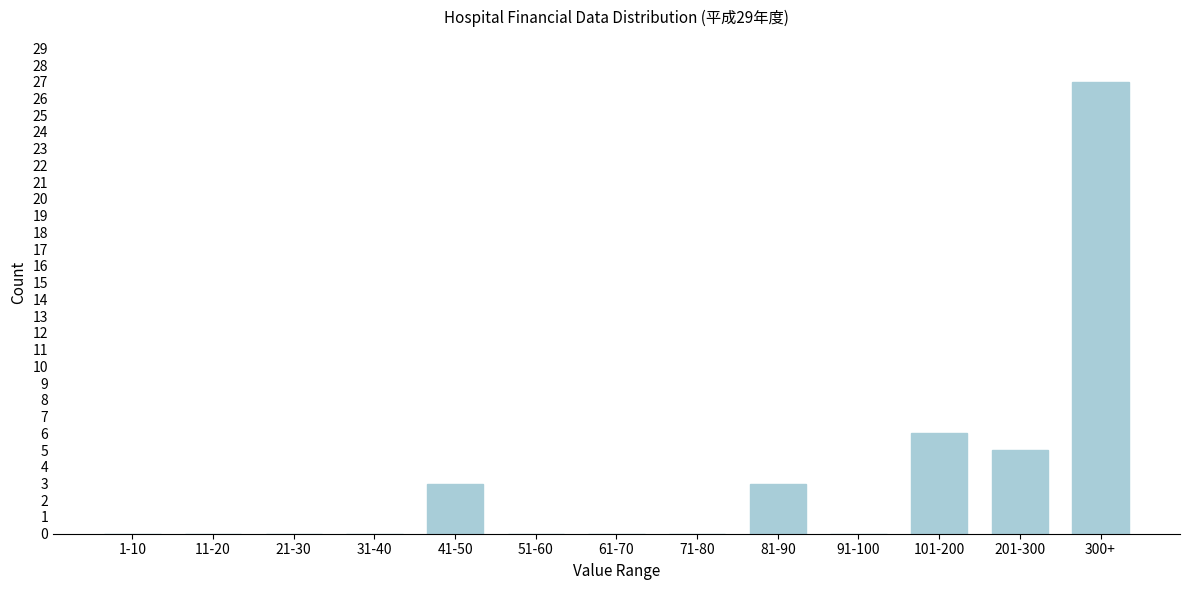

Reading left to right, what are all the values shown in this chart?

1-10=0	11-20=0	21-30=0	31-40=0	41-50=3	51-60=0	61-70=0	71-80=0	81-90=3	91-100=0	101-200=6	201-300=5	300+=27